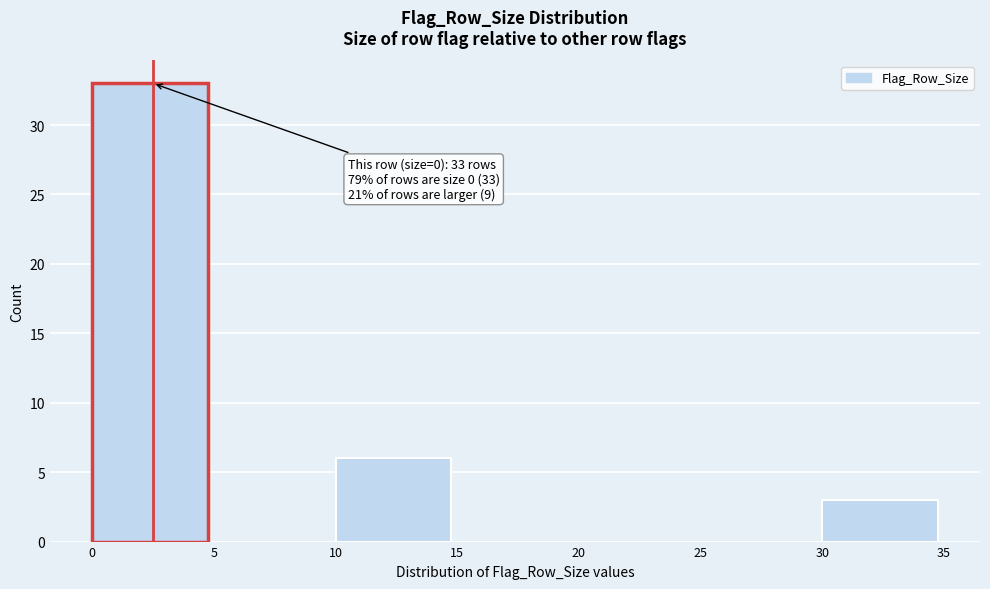

Over which range of the x-axis is the bar tallest?

0 to 5